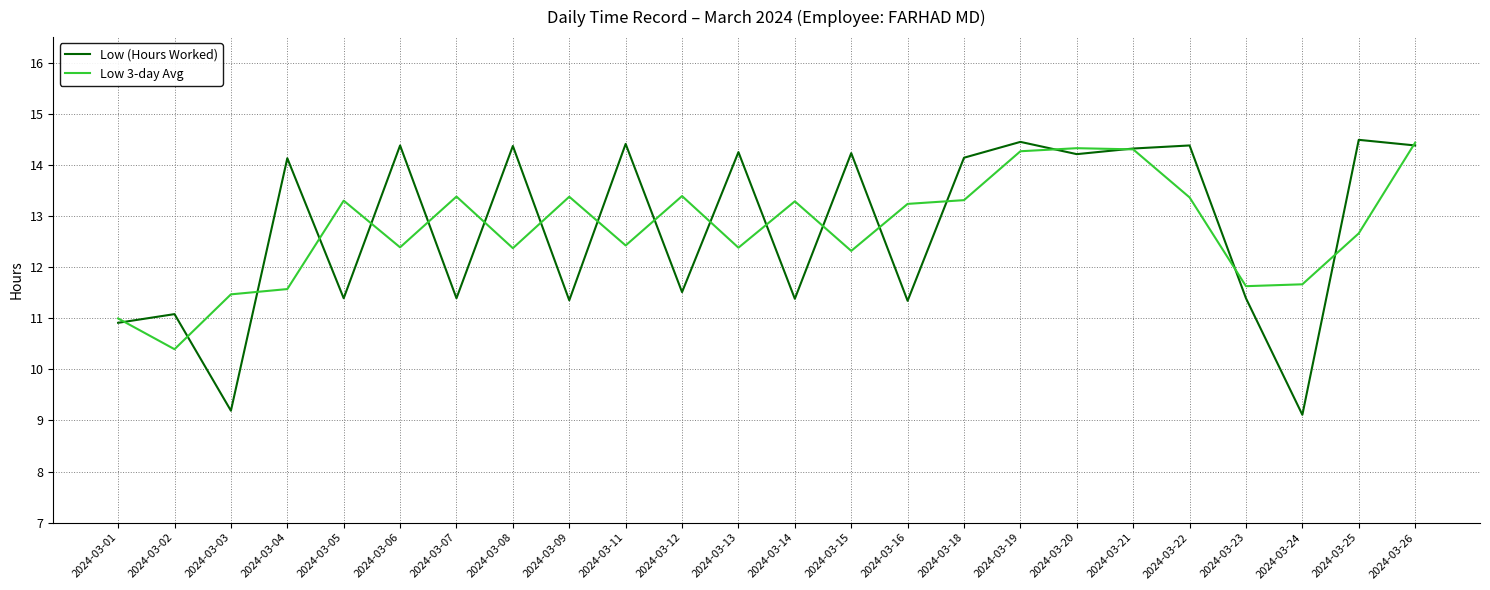

What is the total value across all series at 2024-03-18?

27.5